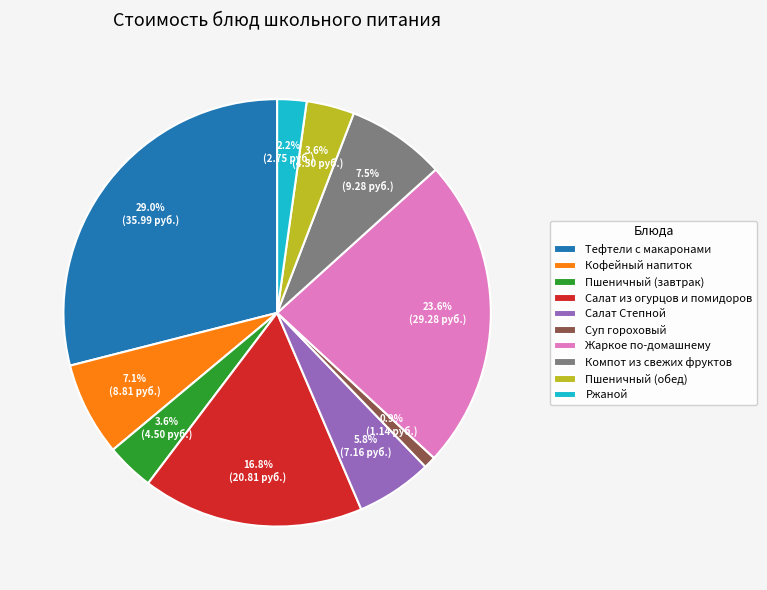

What percentage is NOT represented by Салат Степной?

94.2%